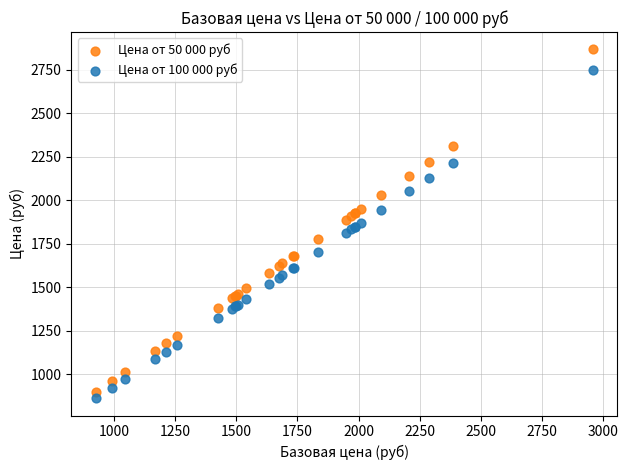

Which series reaches the maximum Y coordinate?

Цена от 50 000 руб